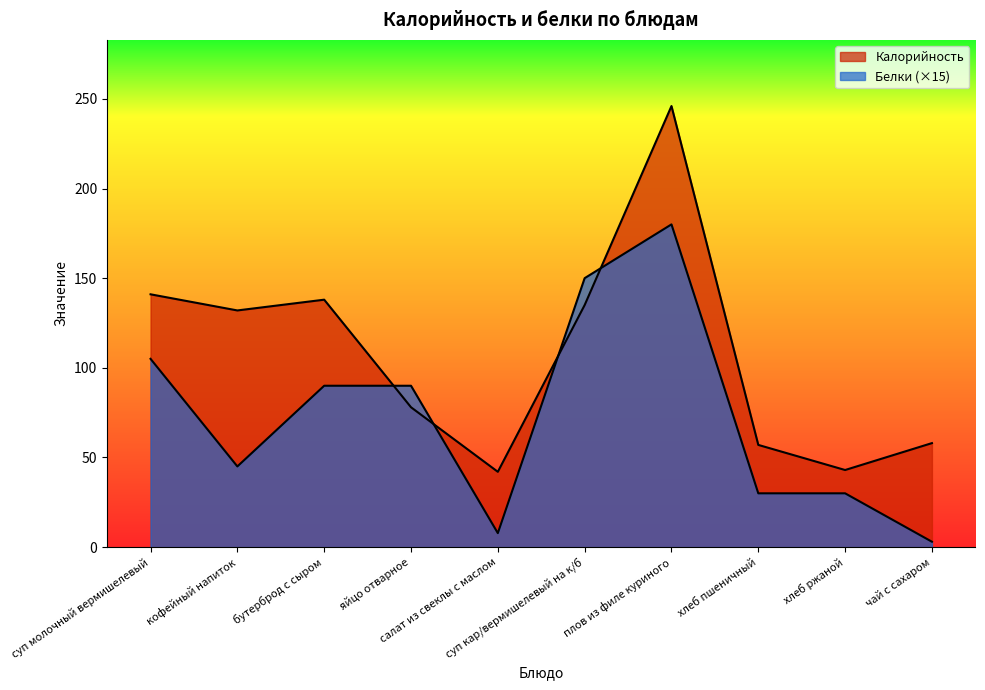

What is the minimum value for Белки?

3.0